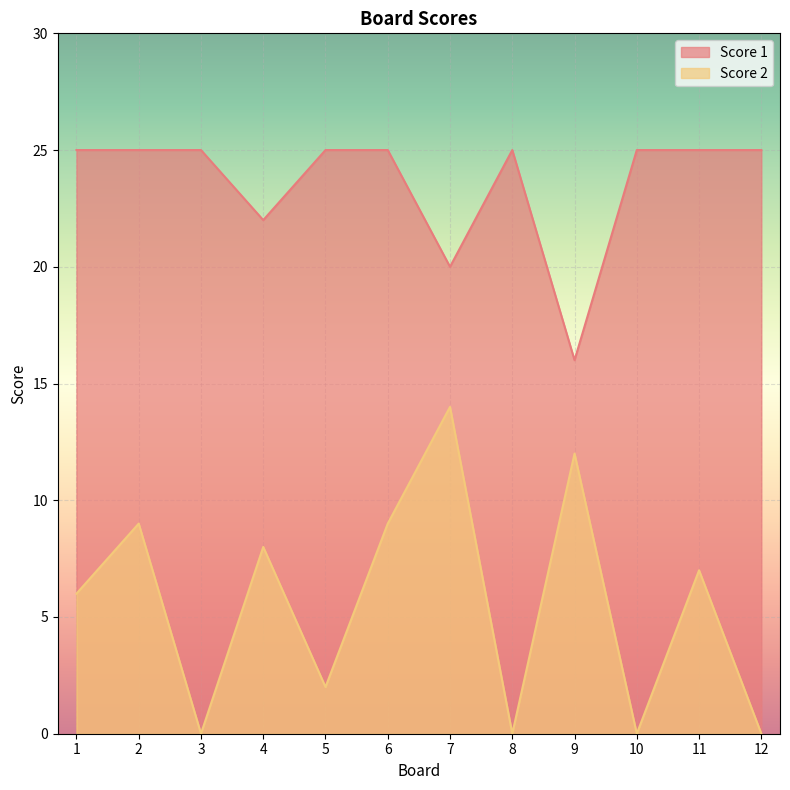

What is the difference between the highest and lowest values at 6?

16